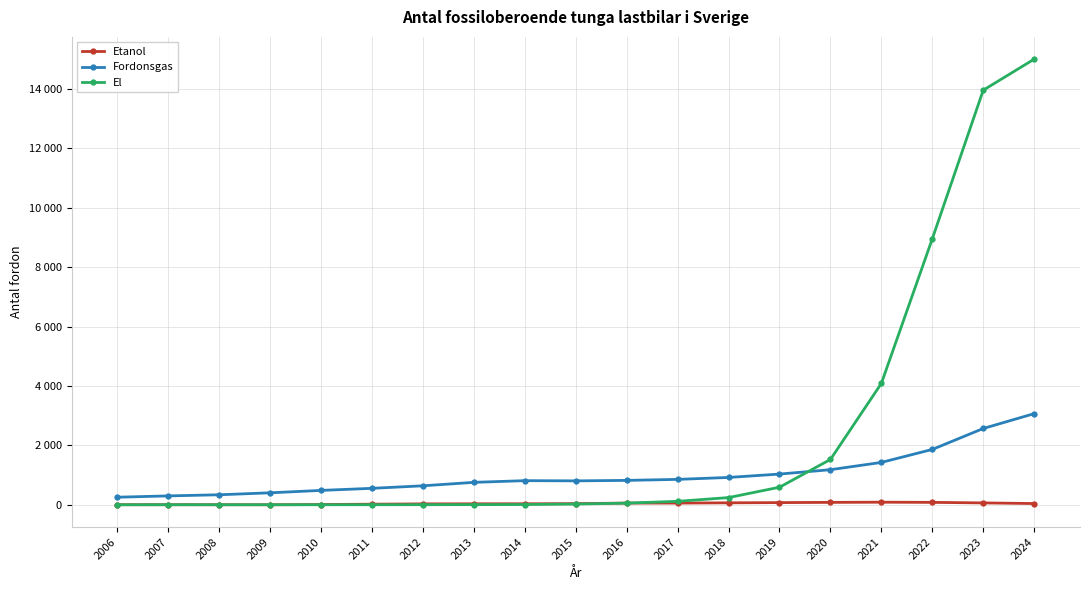

Does the chart have visible grid lines?

Yes